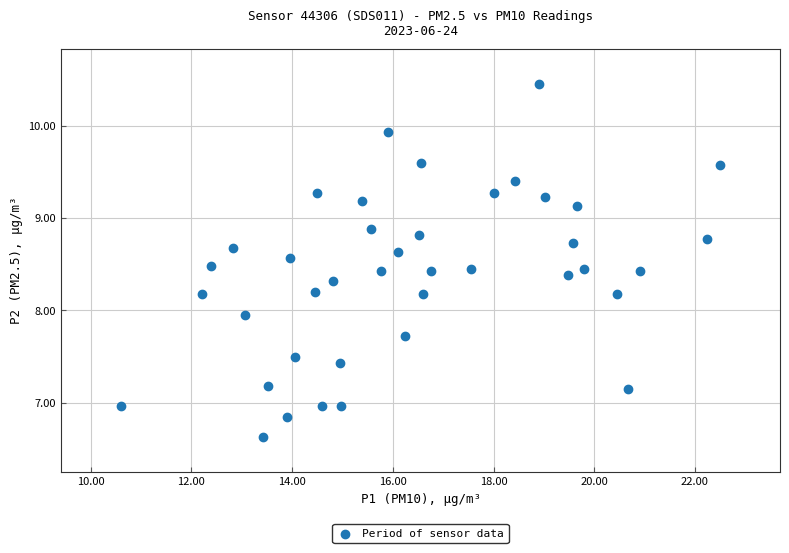

What is the range of Y values (max minus min)?

3.8